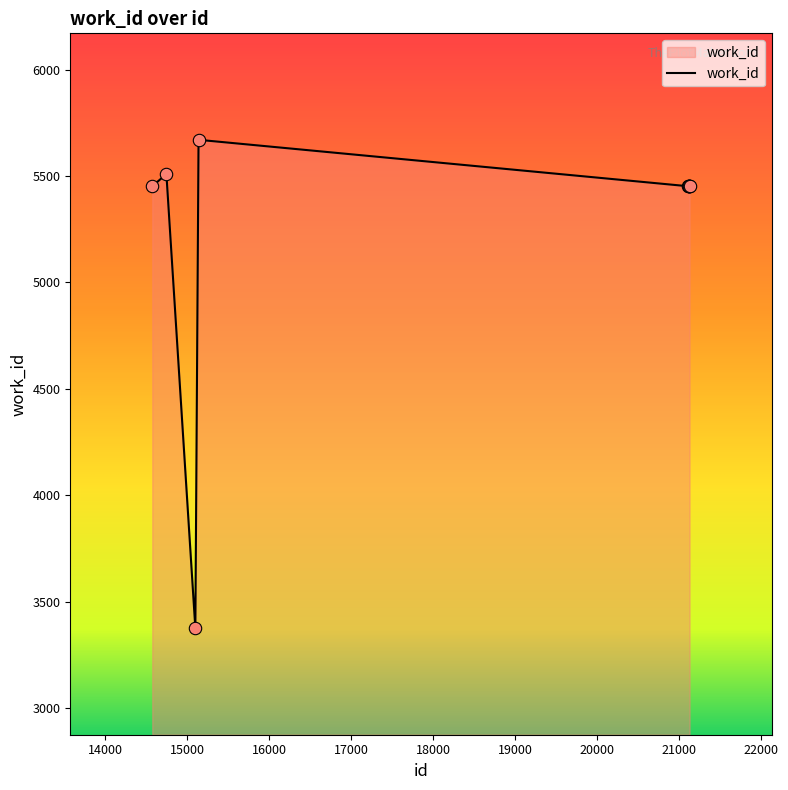

What is the difference between the maximum and minimum values?

2294